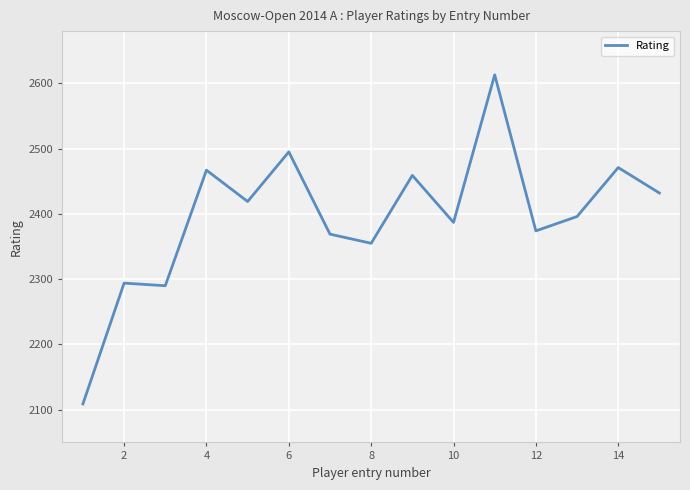

What is the difference between the maximum and minimum values?

504